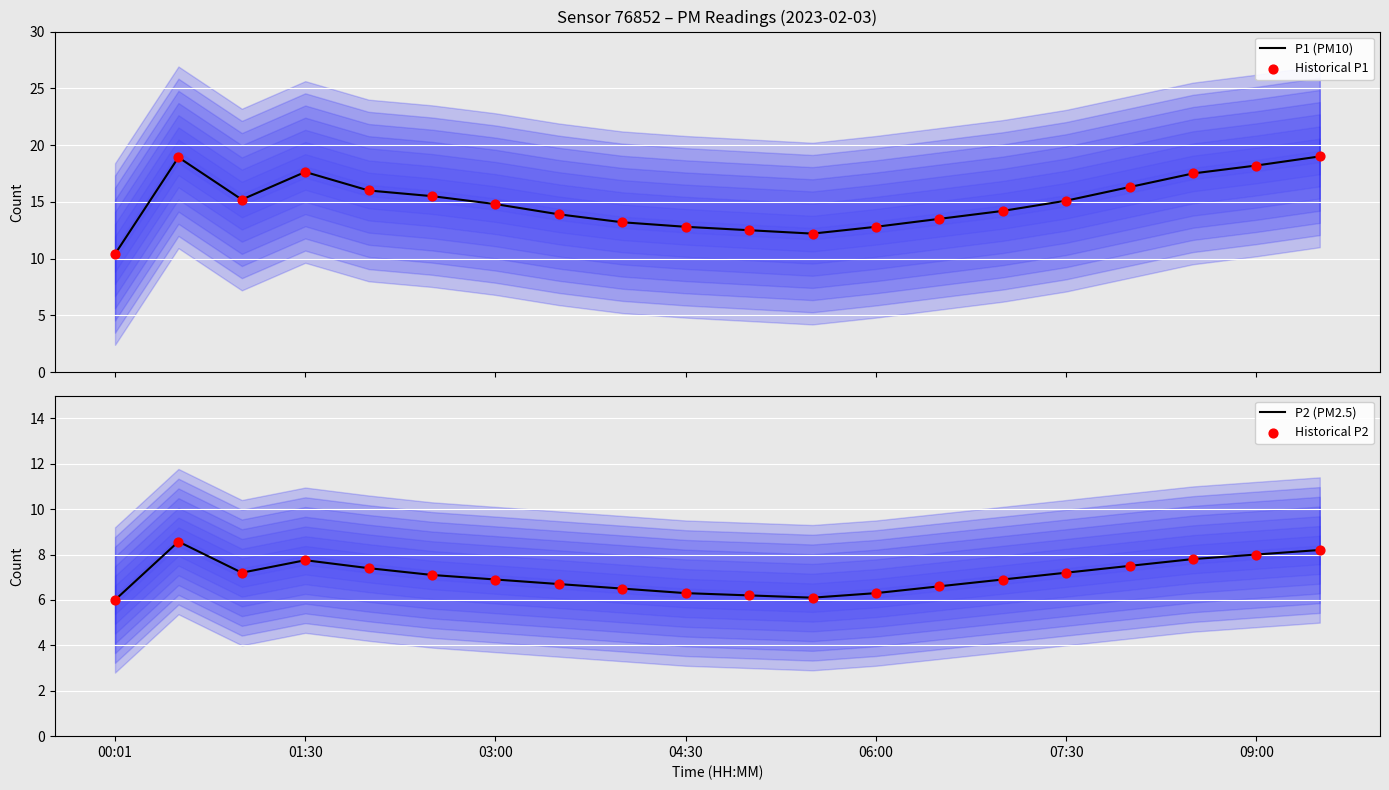

The value of P2 (PM2.5) at 04:30 is 6.3. True or false?

True